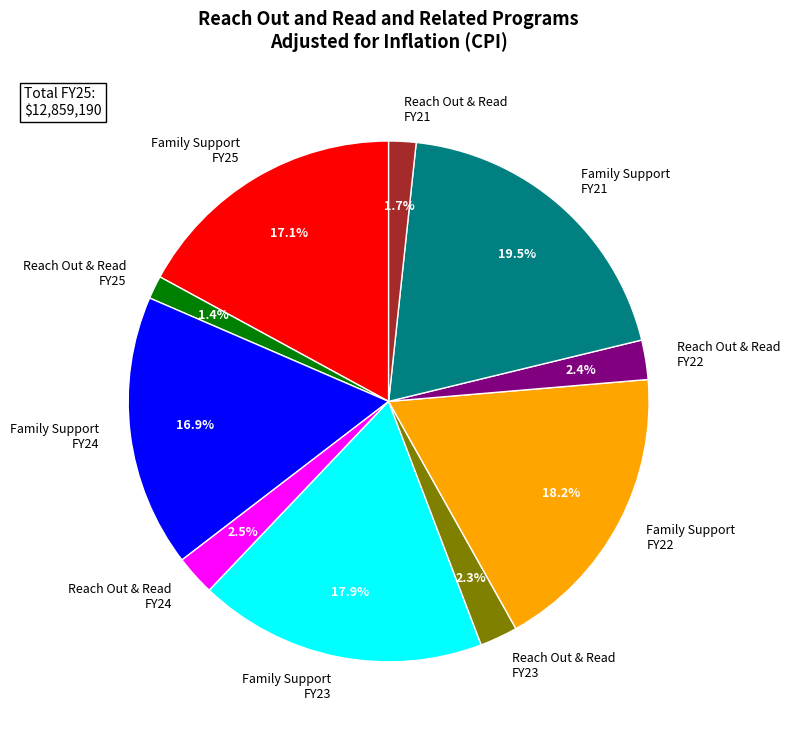

What is the largest slice in the pie chart?

Family Support FY21